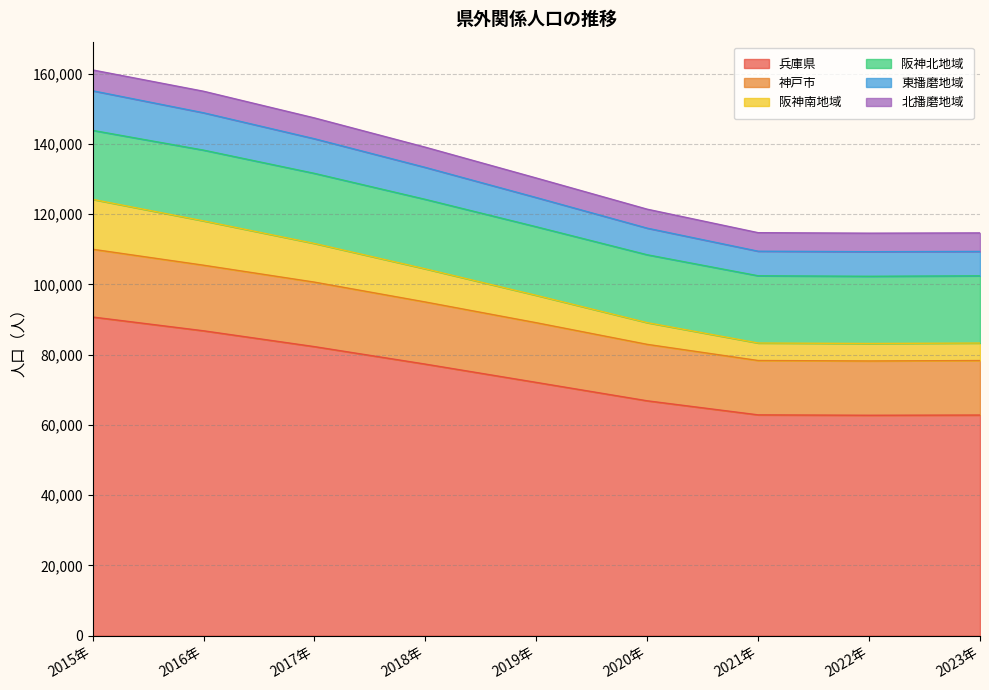

Which category has the highest value in the 兵庫県 series?

2015年